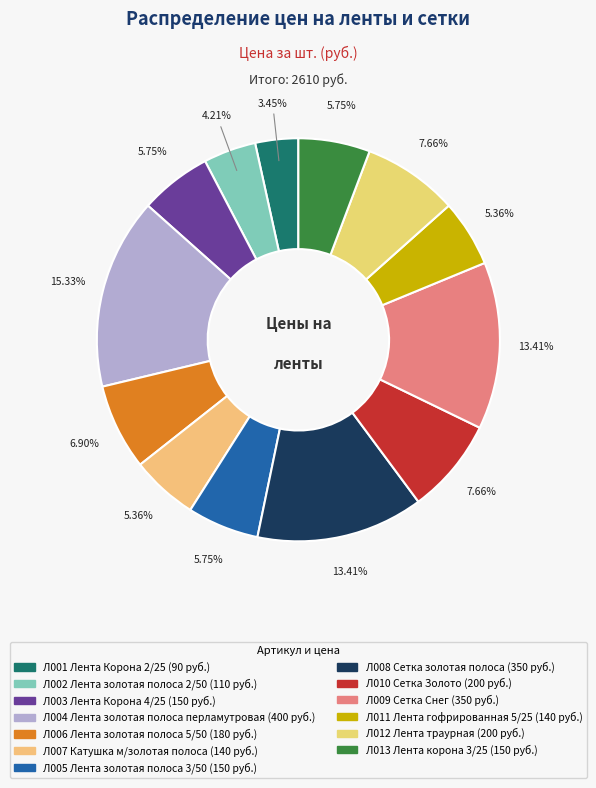

Is it true that Л009 Сетка Снег is 13% of the pie?

True